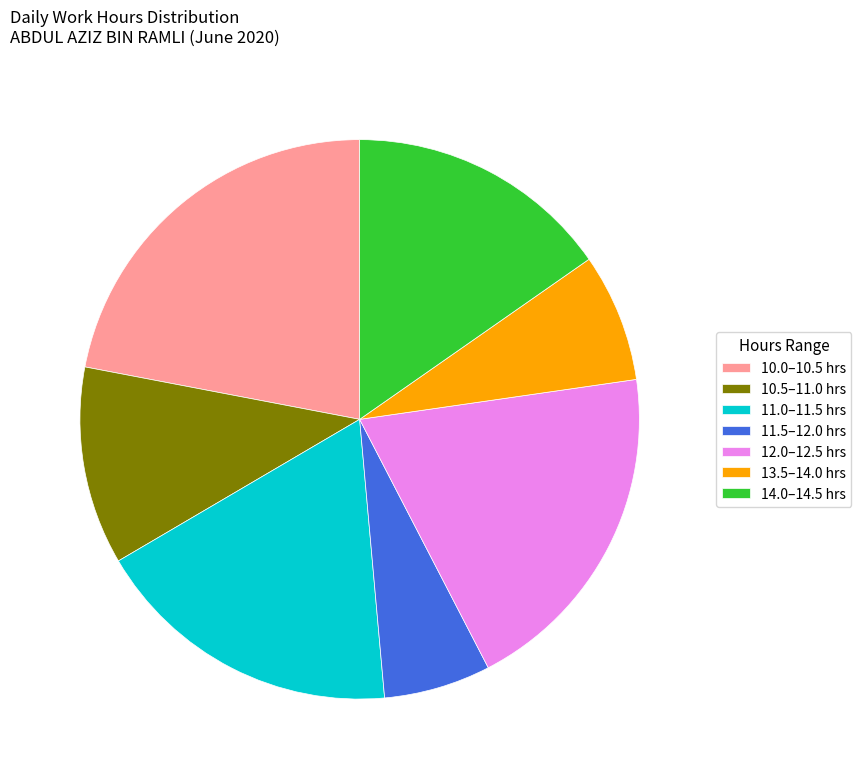

Which slice is the largest?

10.0–10.5 hrs